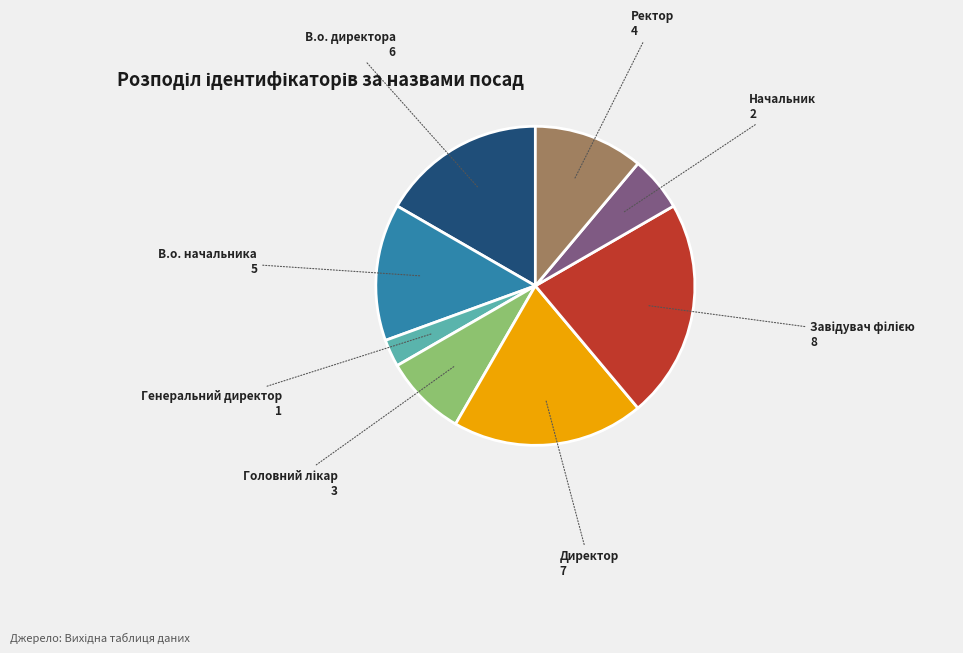

Approximately how many times larger is the value at Генеральний директор compared to Начальник?

0.5